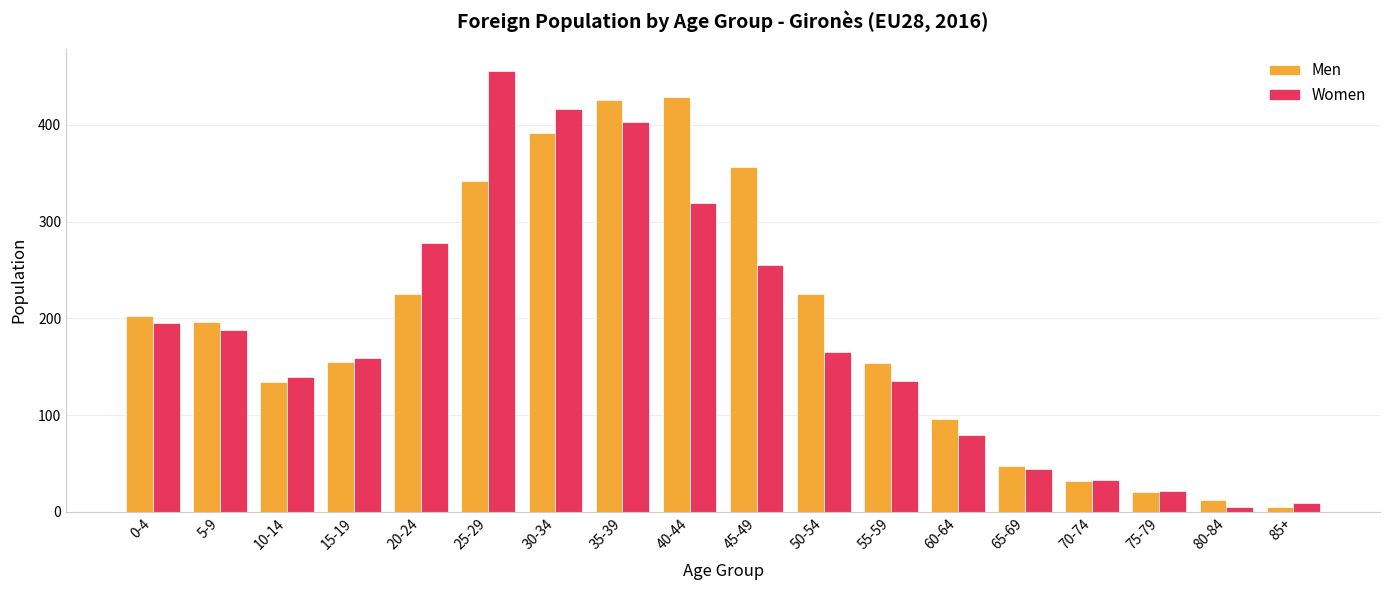

The value of Men at 35-39 is 556. True or false?

False